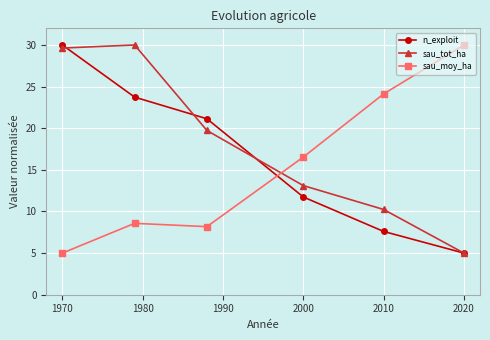

Rank the series by their average value, from highest to lowest.

sau_tot_ha, n_exploit, sau_moy_ha